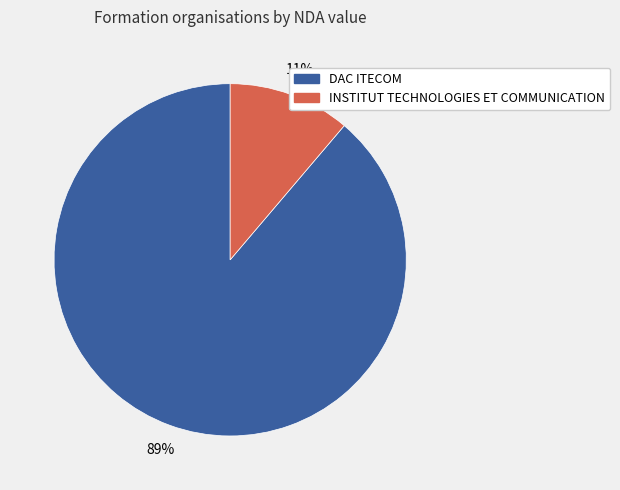

Is there a majority slice in this chart?

Yes